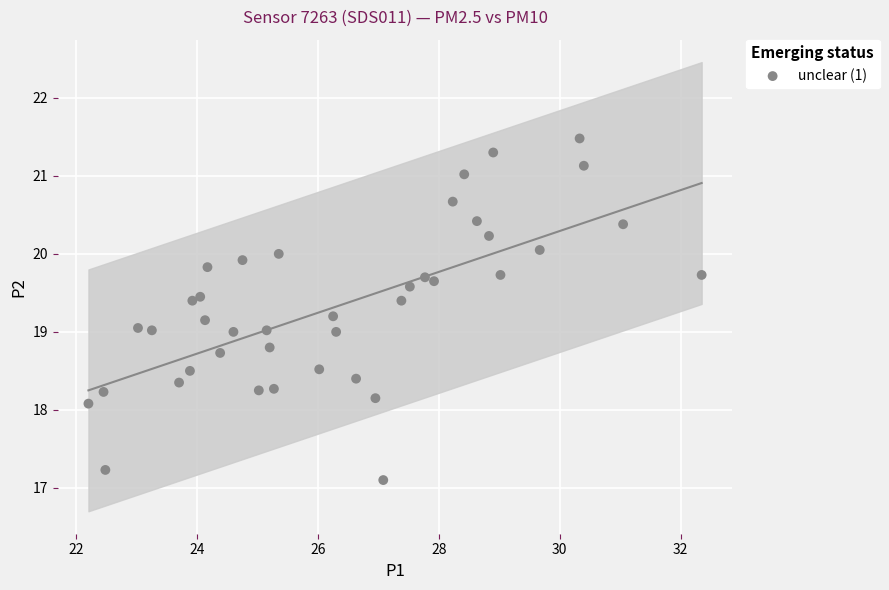

What is the range of Y values (max minus min)?

4.4